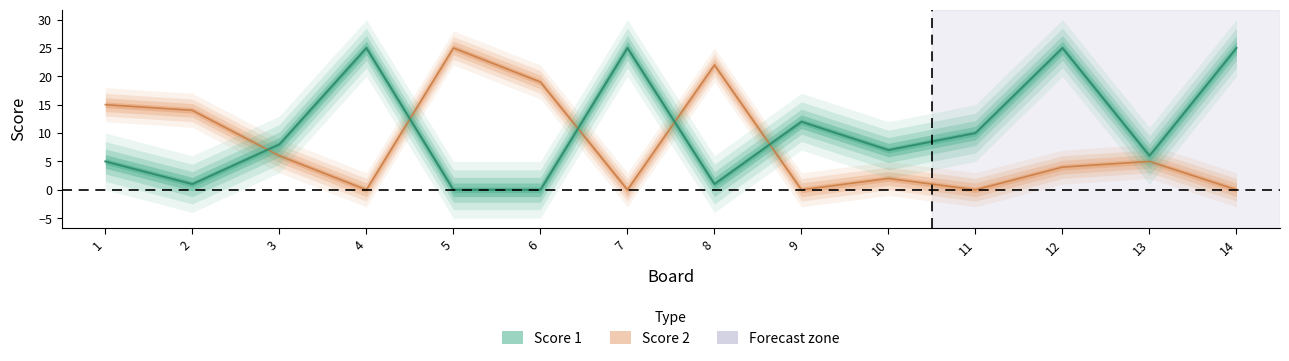

Which series changed the most between 9 and 12?

Score 1